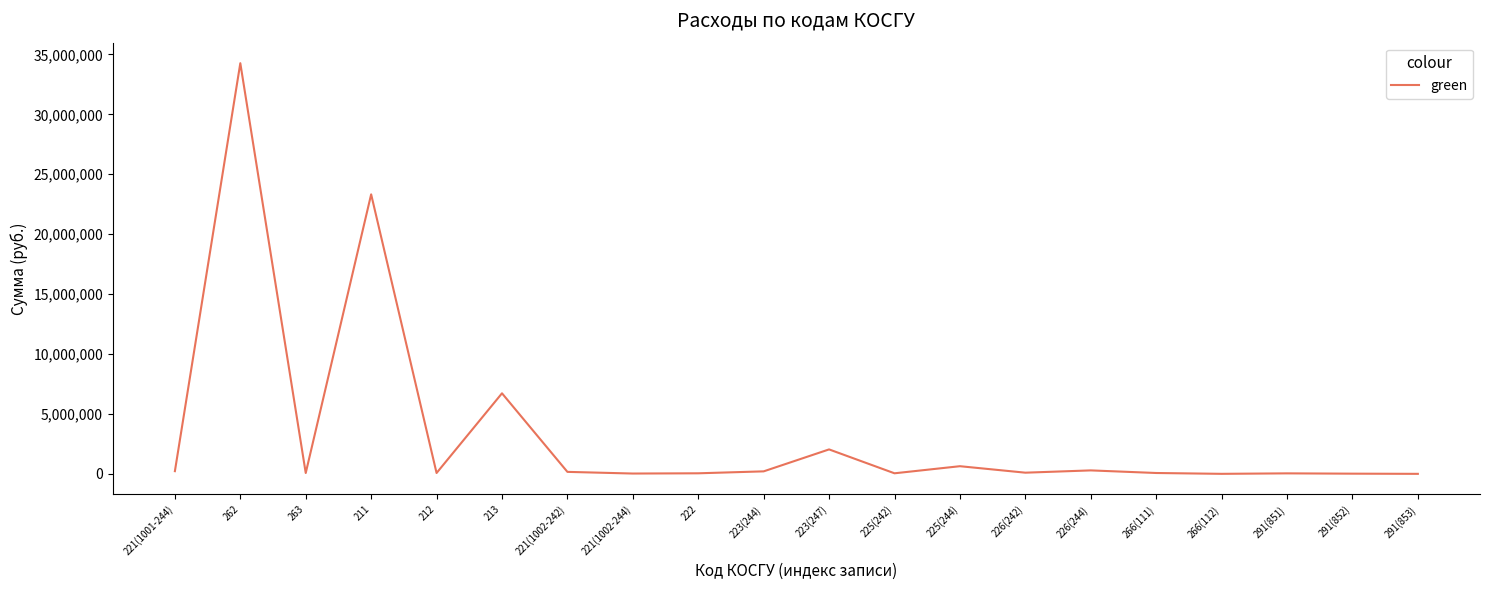

What is the difference between the maximum and minimum values?

34267434.0